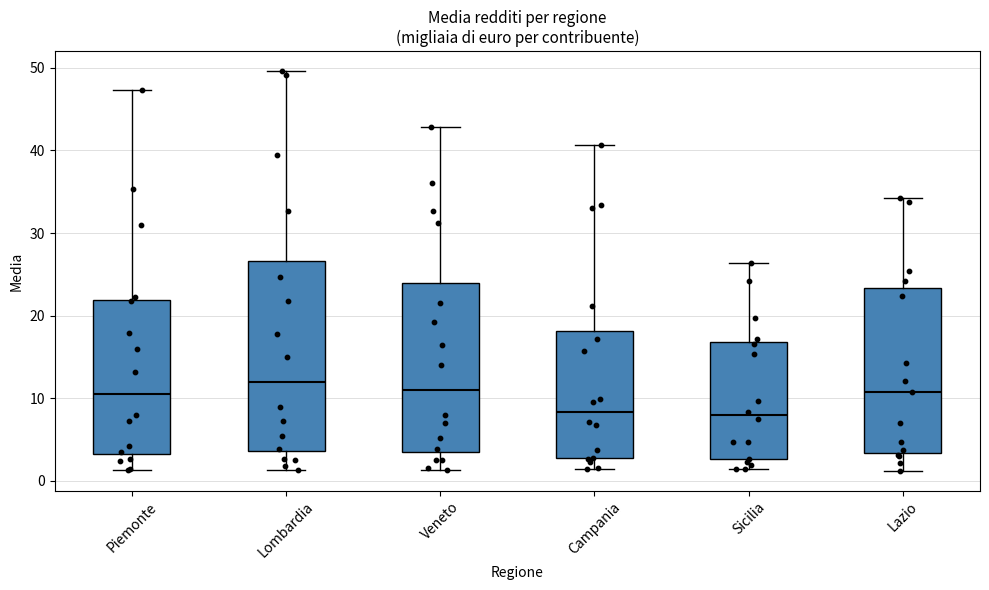

Where is the lower edge of the box for Campania on the y-axis? The values are not printed on the chart, so give them approximately, as read against the axis.

3